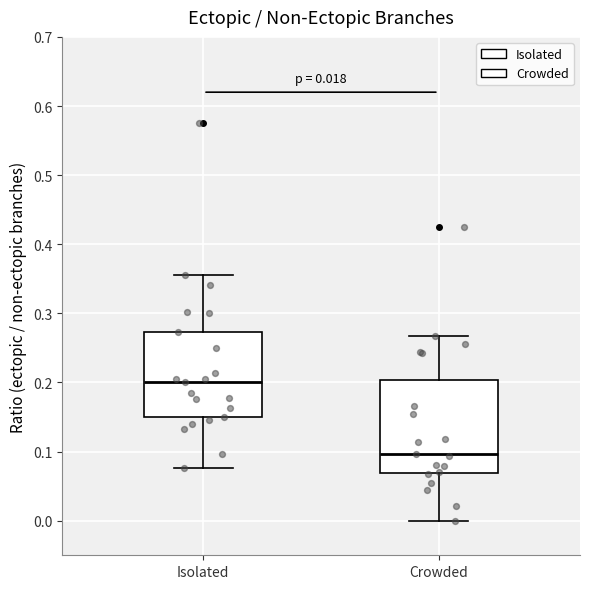

Which box has the lowest median line?

Crowded